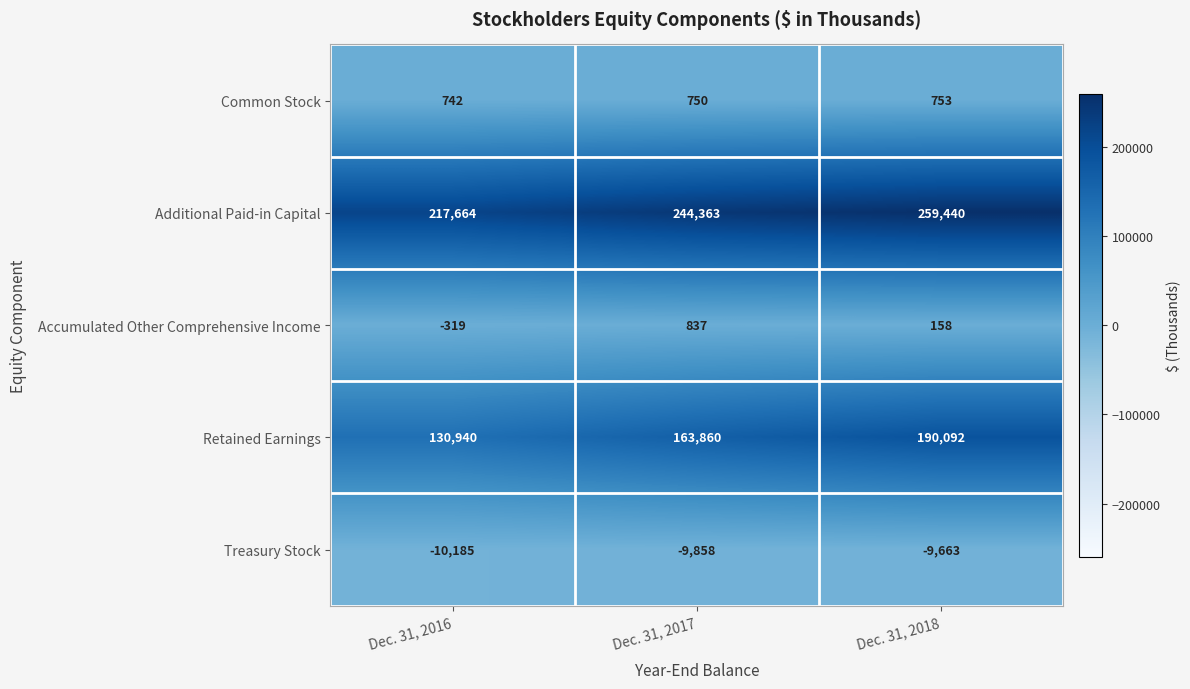

Reading left to right, list all the values displayed in this chart.

Common Stock: 742	750	753
Additional Paid-in Capital: 217664	244363	259440
Accumulated Other Comprehensive Income: -319	837	158
Retained Earnings: 130940	163860	190092
Treasury Stock: -10185	-9858	-9663